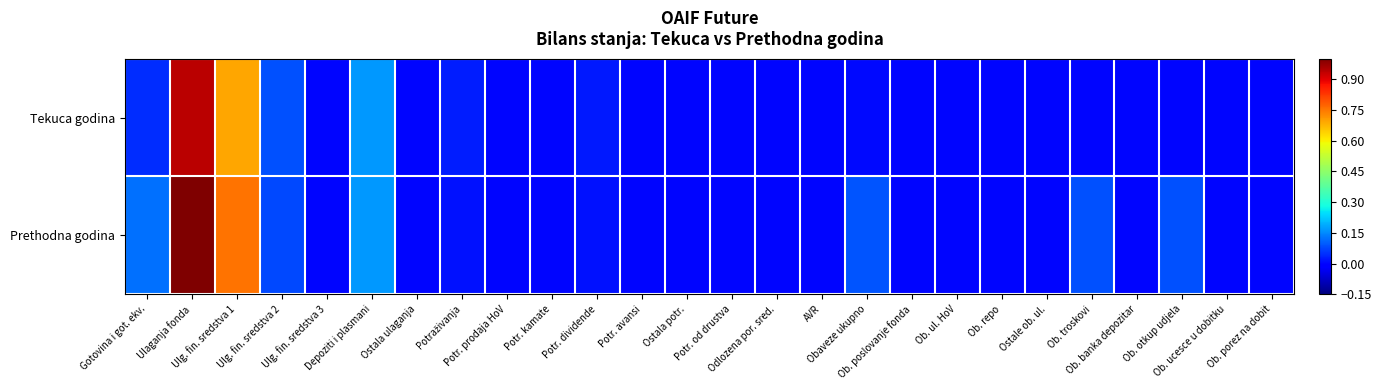

What is the total value across all series at Ulaganja fonda?

1.9